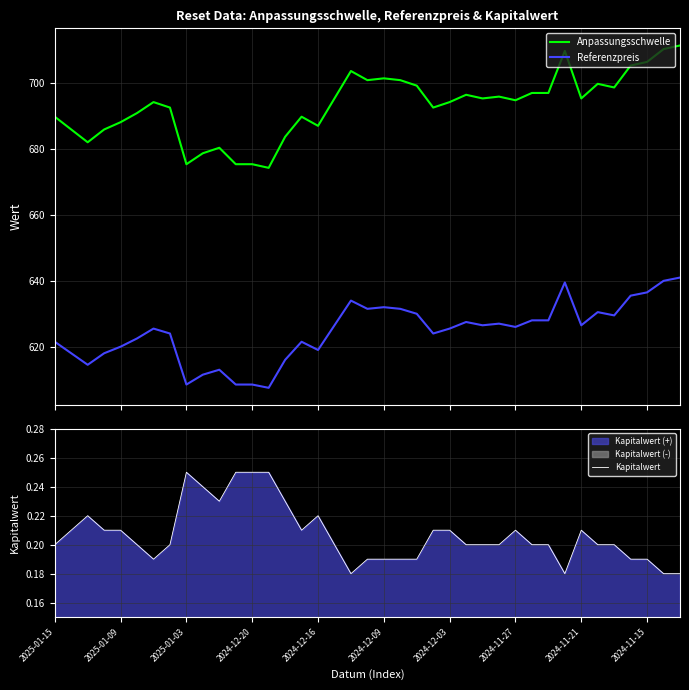

What is the difference between the maximum and minimum values in the Referenzpreis series?

33.5